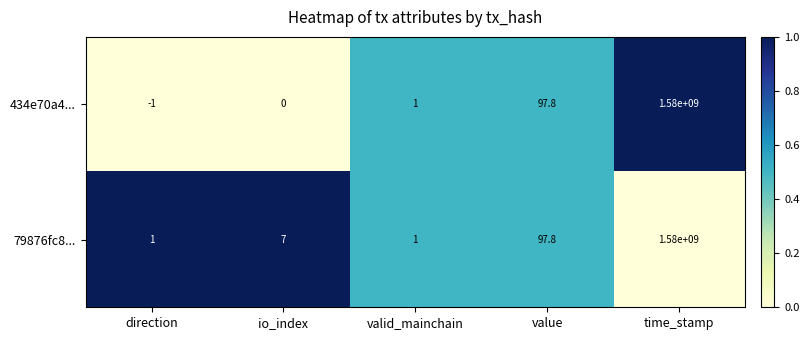

What is the maximum value for 434e70a4...?

1580000000.0